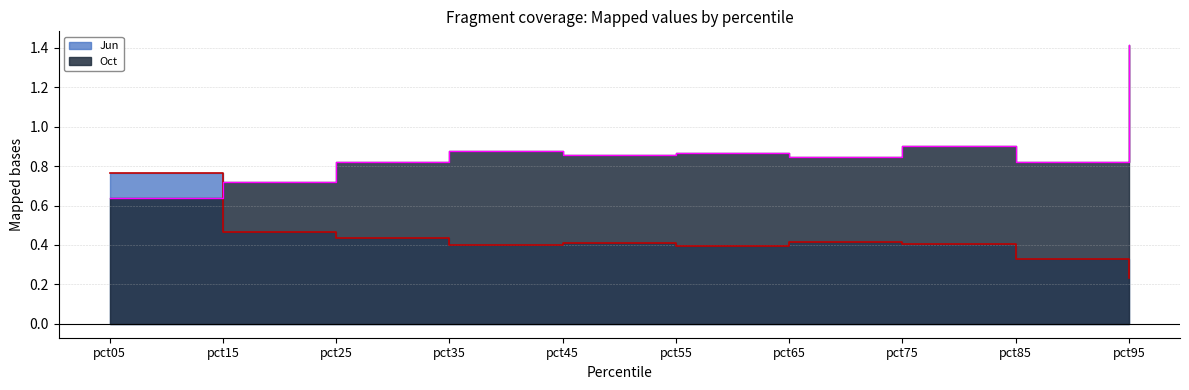

True or false: Jun and Oct intersect in this chart.

True